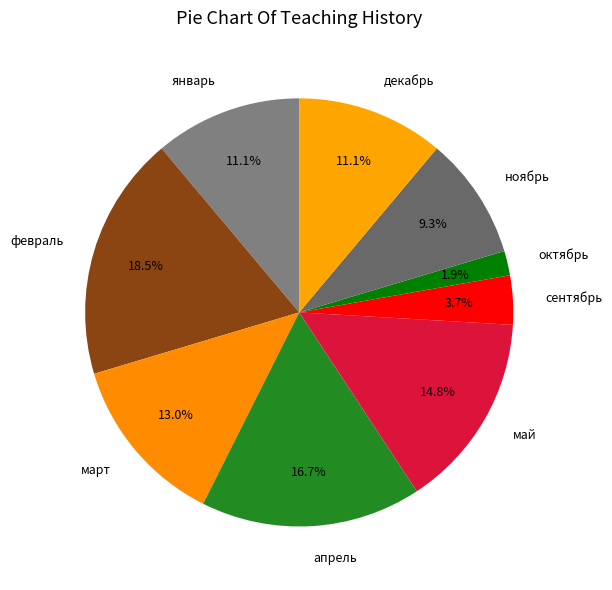

To the nearest percent, what is the difference between the largest and smallest slice percentages?

17%